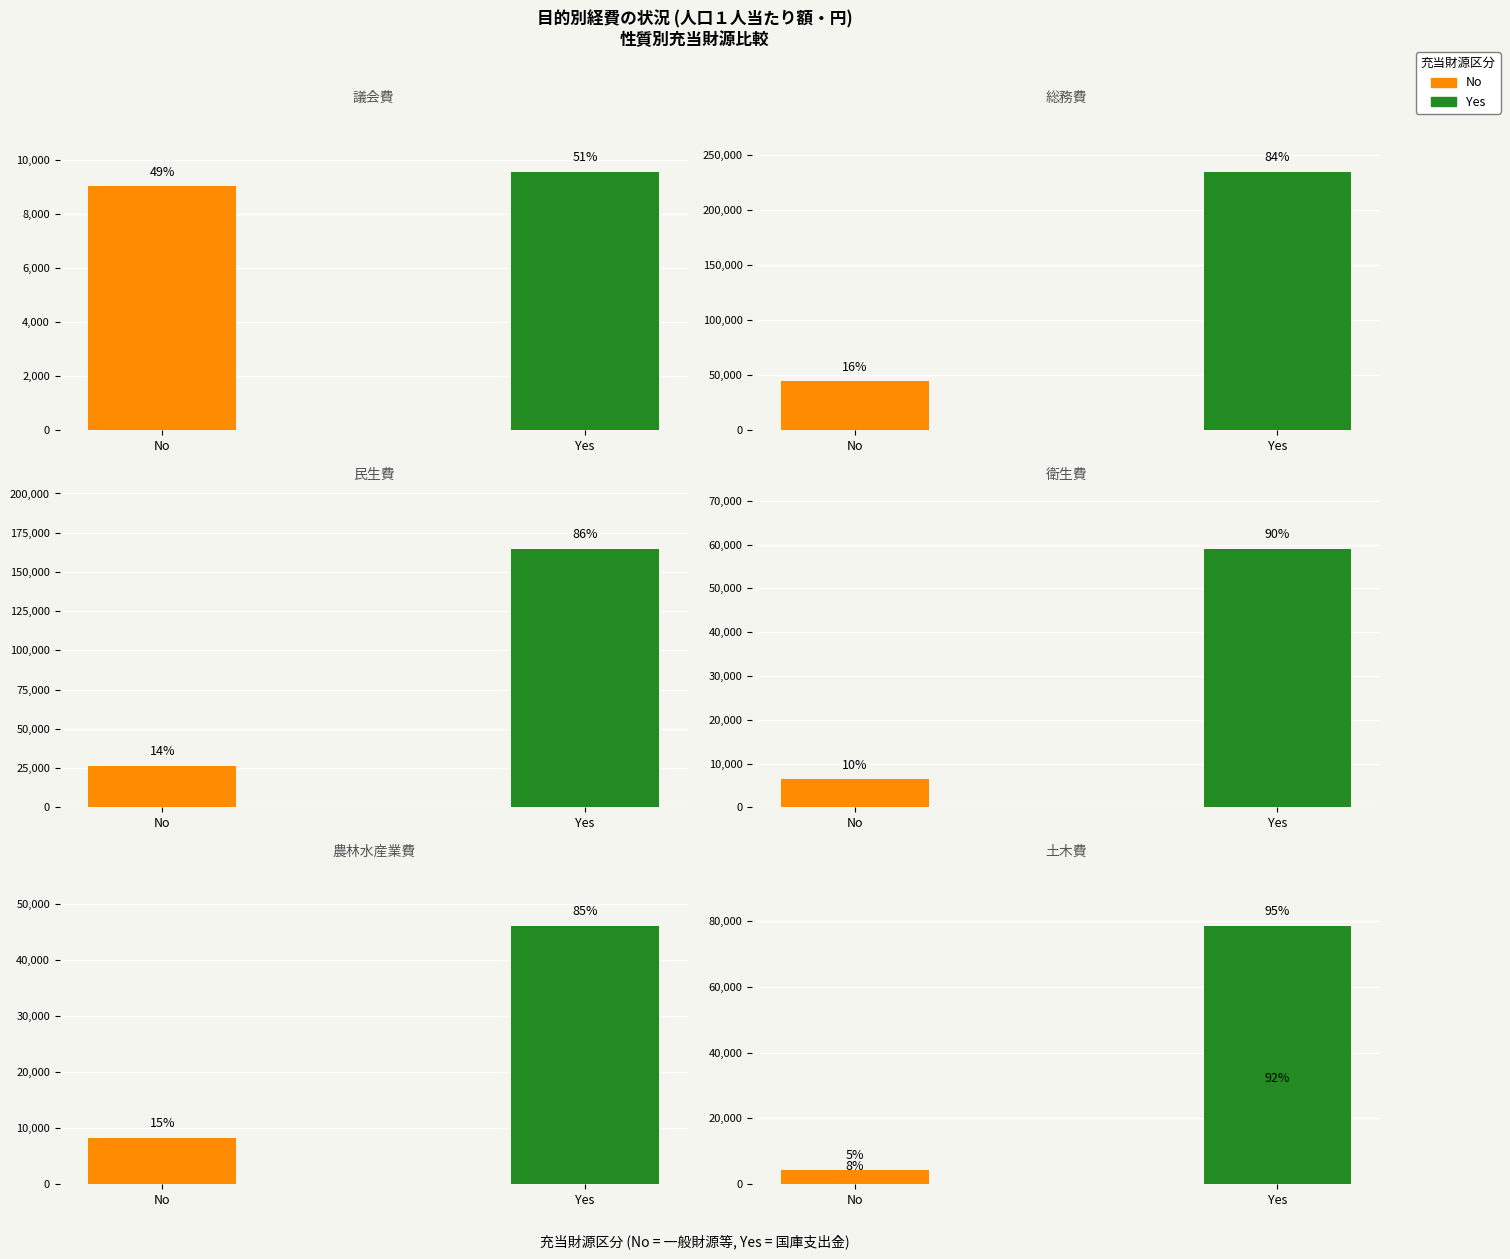

Rank the series at 議会費 from highest to lowest value.

Yes, No